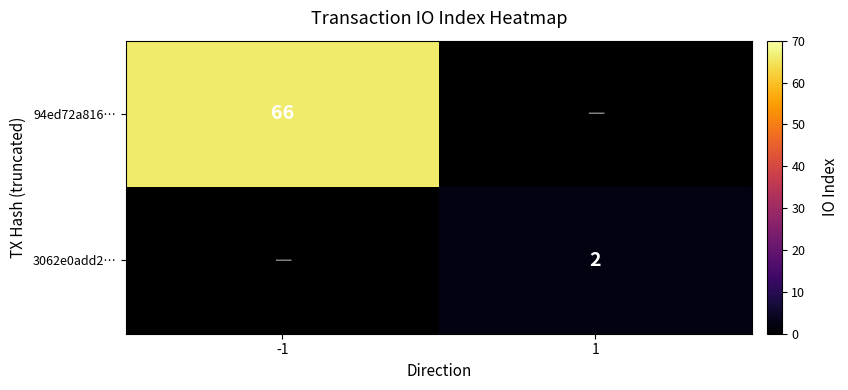

Is the value of 94ed72a816… at -1 greater than the value of 3062e0add2… at 1?

Yes